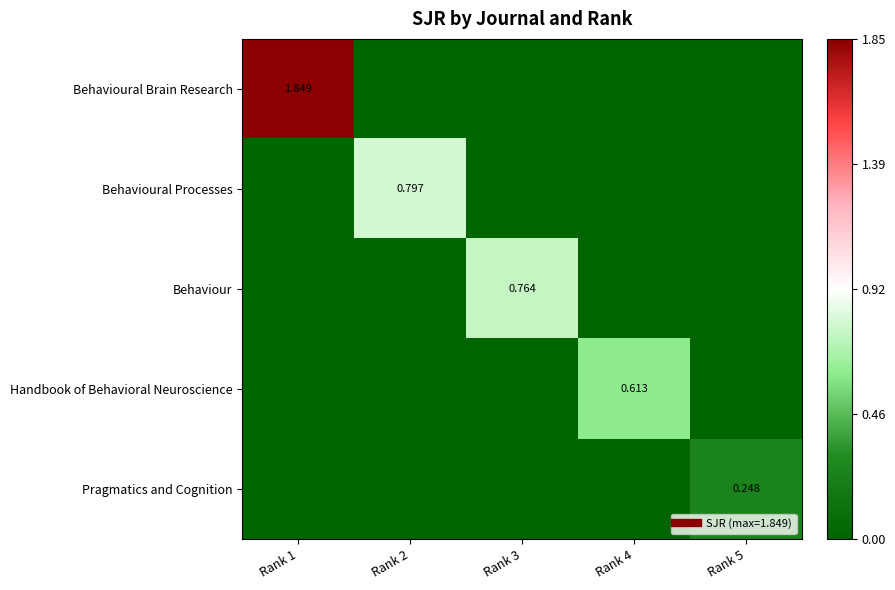

At which category is the sum across all series the highest?

Rank 1